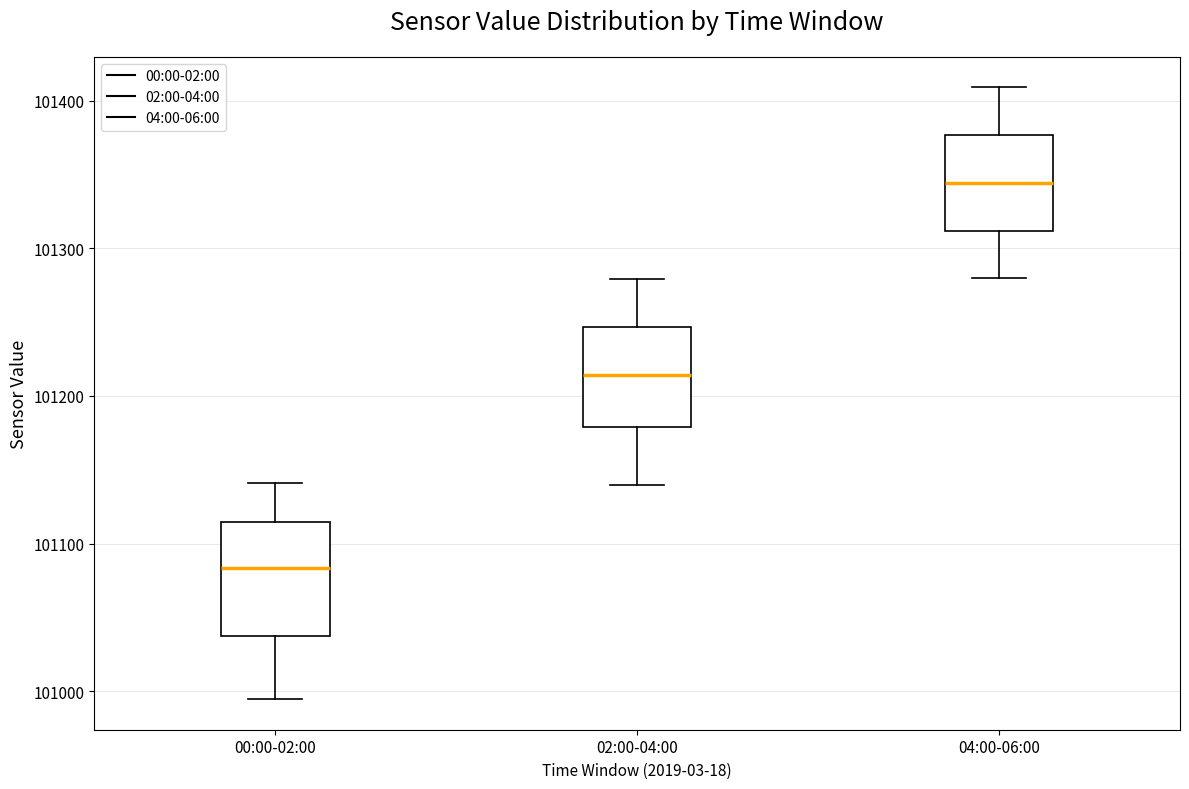

Which box has the lowest median line?

00:00-02:00